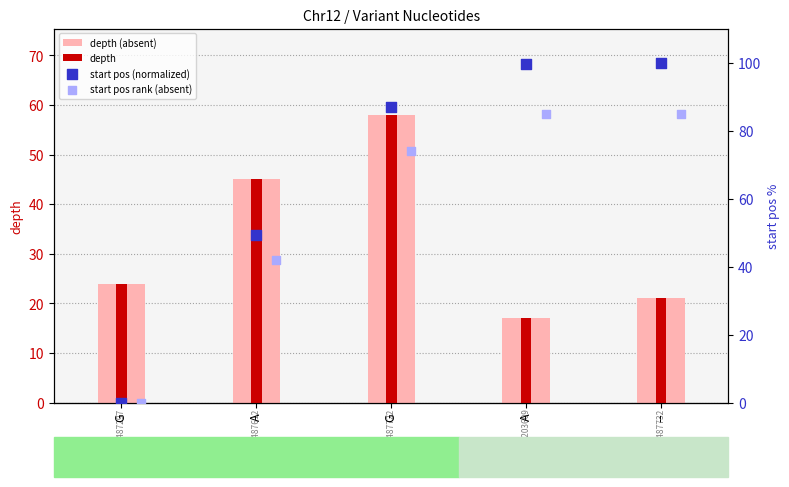

Which series contains the lowest Y value?

start pos (normalized)